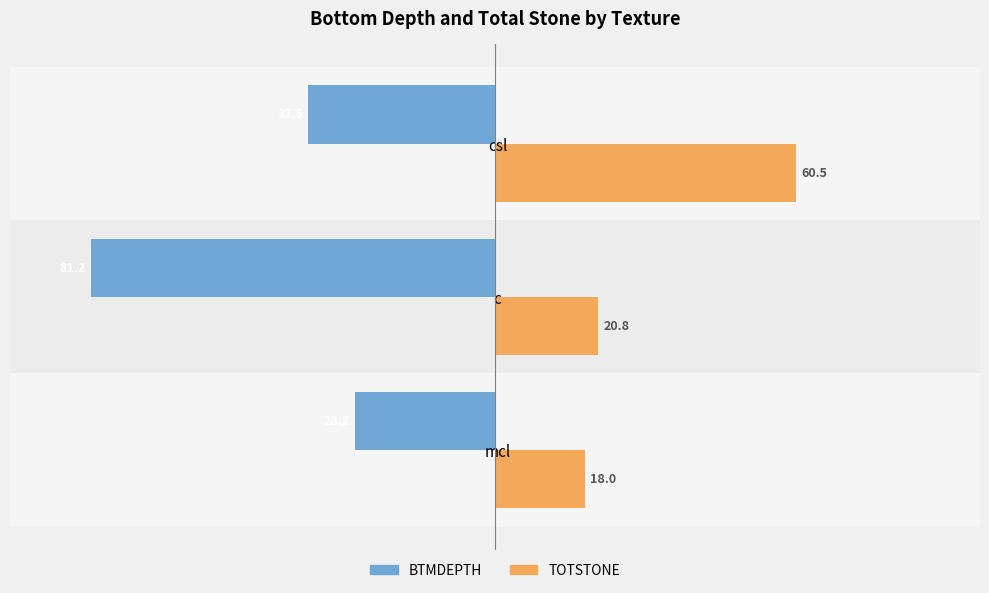

At which category is the sum across all series the highest?

csl